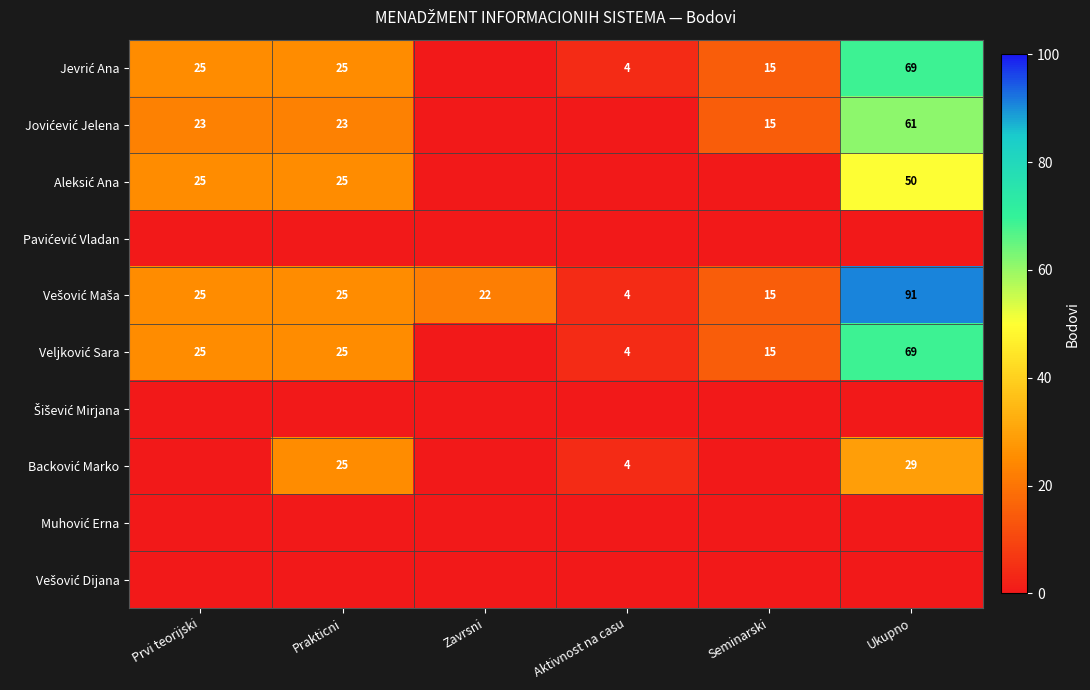

Which category has the lowest value across all series?

Zavrsni